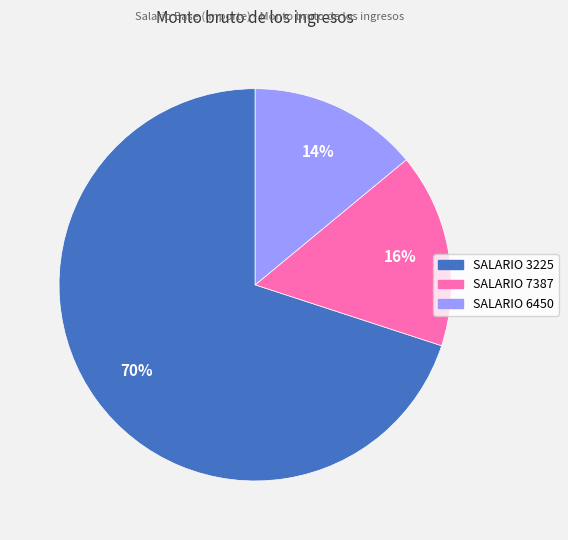

To the nearest percent, what is the difference between the largest and smallest slice percentages?

56%